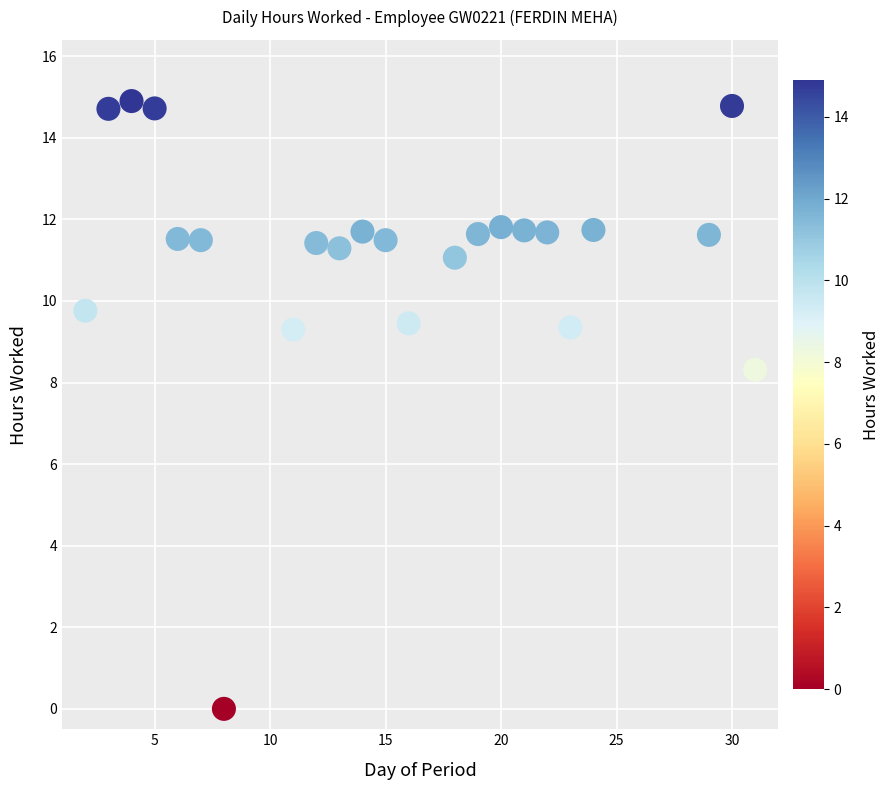

What Y value in the scatter plot is closest to 7?

8.3